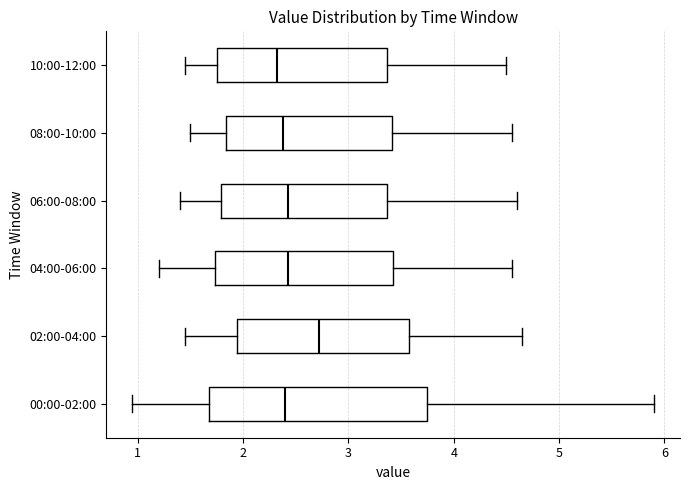

Reading bottom to top, transcribe this box plot: for each box, give where its median line is, the range the box spans, and where its two whiskers end, as read against the x-axis. The values are not printed on the chart, so give them approximately, as read against the axis.

00:00-02:00: median 2.4, box 1.7 to 3.7, whiskers 1.0 to 5.9
02:00-04:00: median 2.7, box 1.9 to 3.6, whiskers 1.5 to 4.7
04:00-06:00: median 2.4, box 1.7 to 3.4, whiskers 1.2 to 4.6
06:00-08:00: median 2.4, box 1.8 to 3.4, whiskers 1.4 to 4.6
08:00-10:00: median 2.4, box 1.8 to 3.4, whiskers 1.5 to 4.6
10:00-12:00: median 2.3, box 1.8 to 3.4, whiskers 1.5 to 4.5